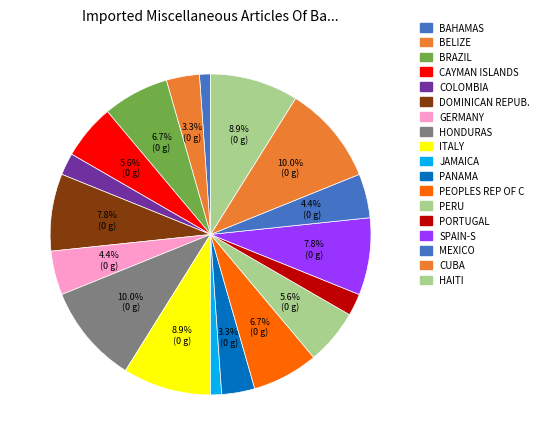

How many segments does this pie chart have?

18